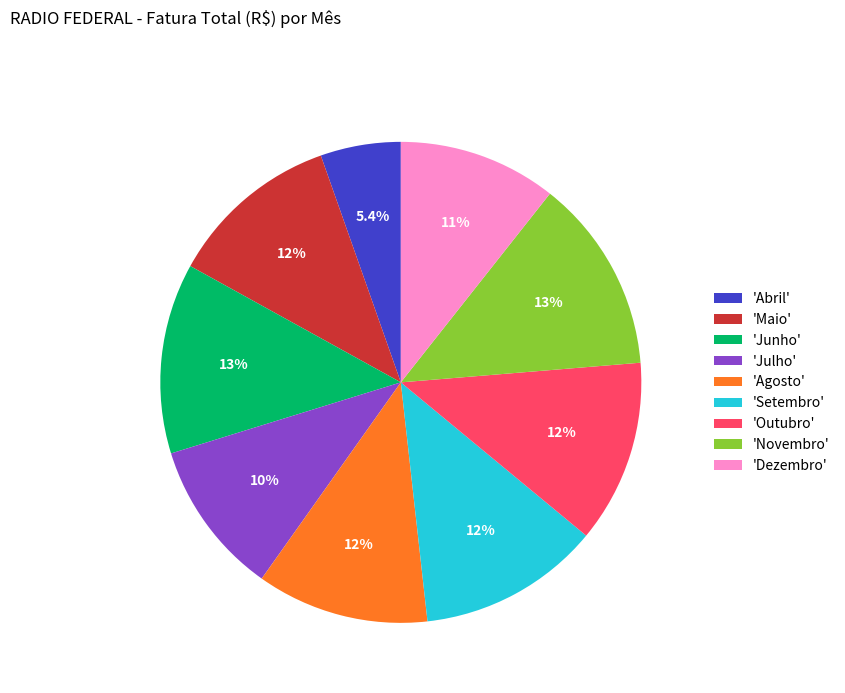

Approximately how many times larger is the value at 'Agosto' compared to 'Julho'?

1.1